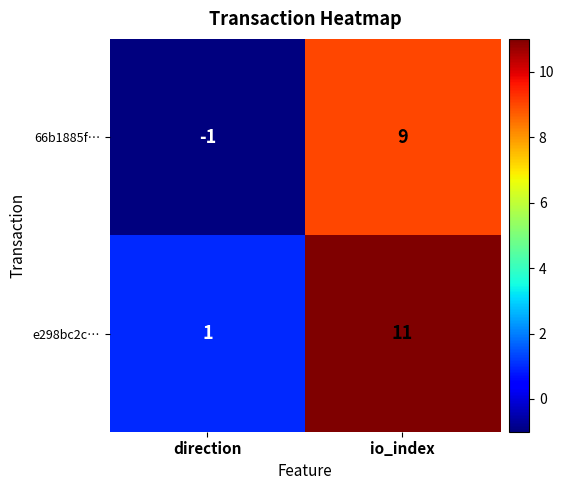

At which category is the sum across all series the highest?

io_index